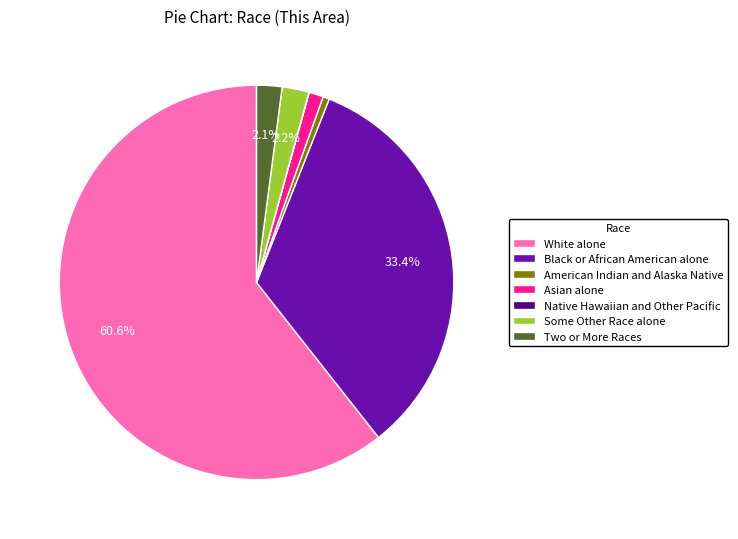

Combined, do Some Other Race alone and Black or African American alone account for over 50%?

No